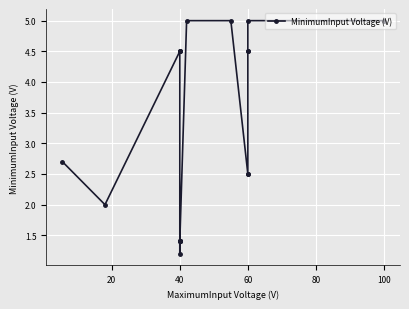

How many lines are shown in the chart?

1